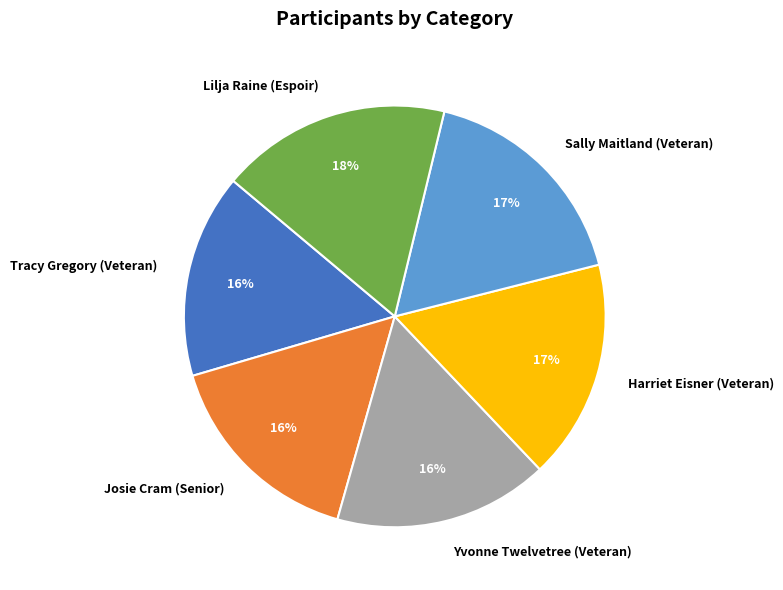

What percentage is the Yvonne Twelvetree (Veteran) slice, to the nearest percent?

16%